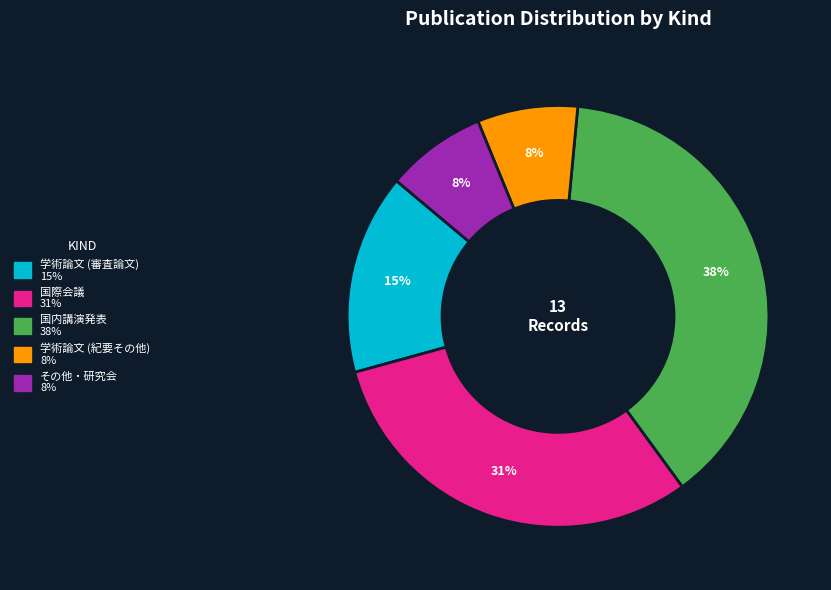

What is the ratio of the value at 国内講演発表 to the value at 学術論文 (審査論文)?

2.5